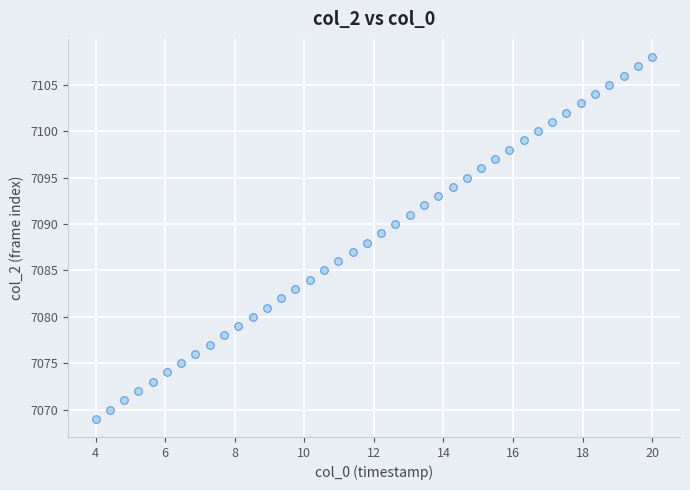

What is the range of Y values (max minus min)?

39